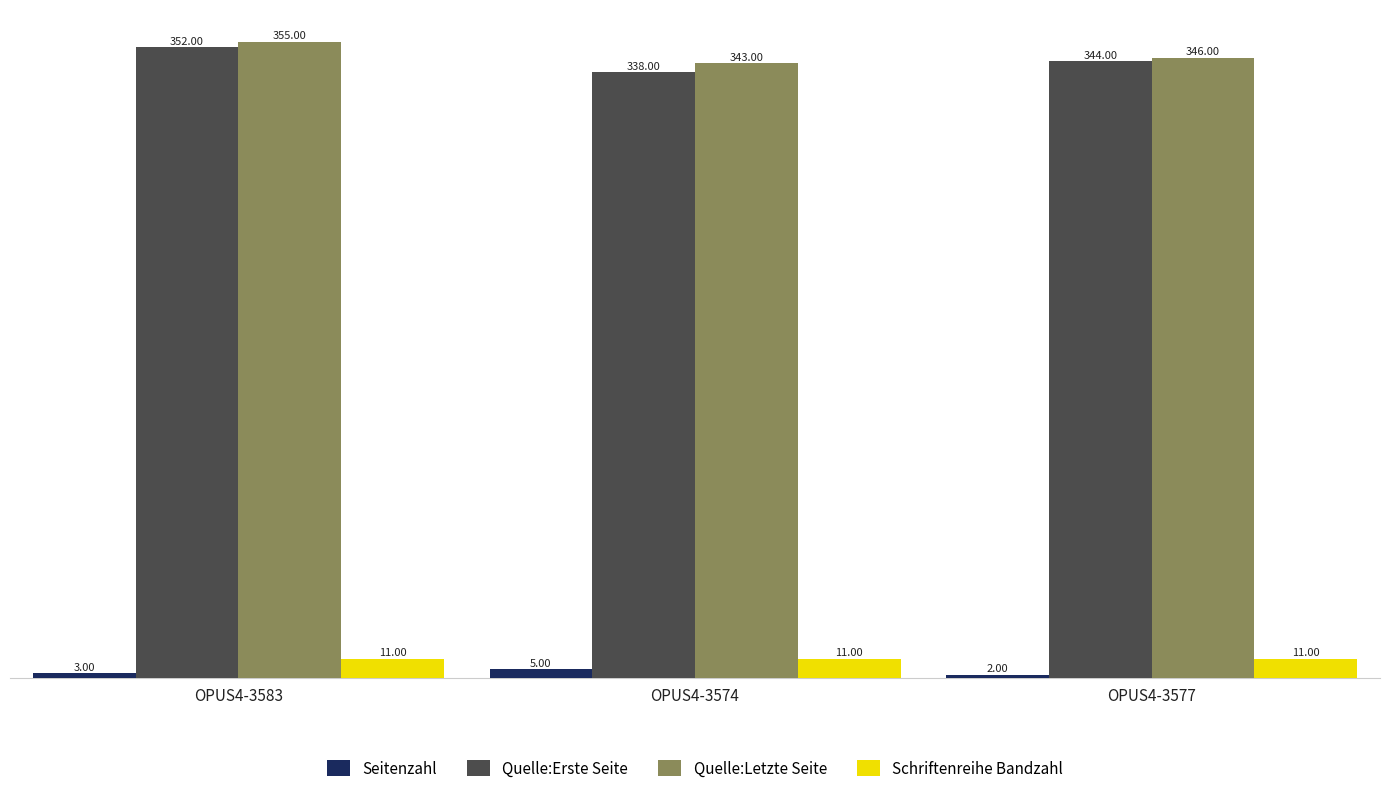

Which series has the largest range (max minus min)?

Quelle:Erste Seite